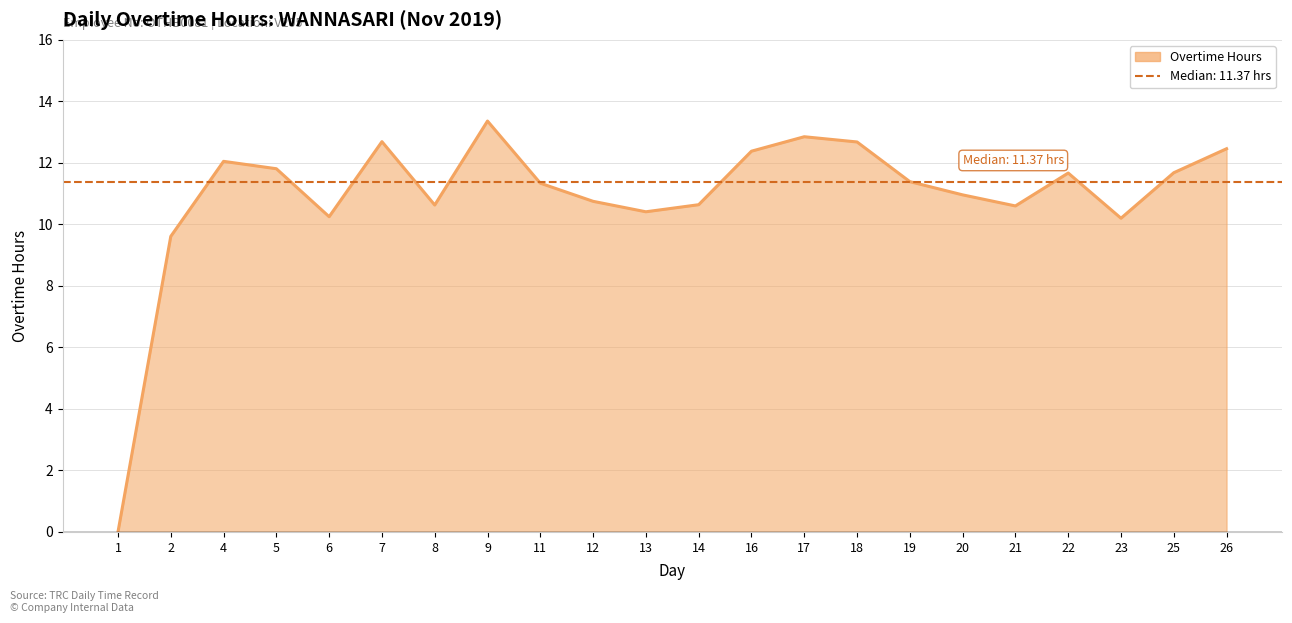

Is it true that the value at 21 is 17.2?

False